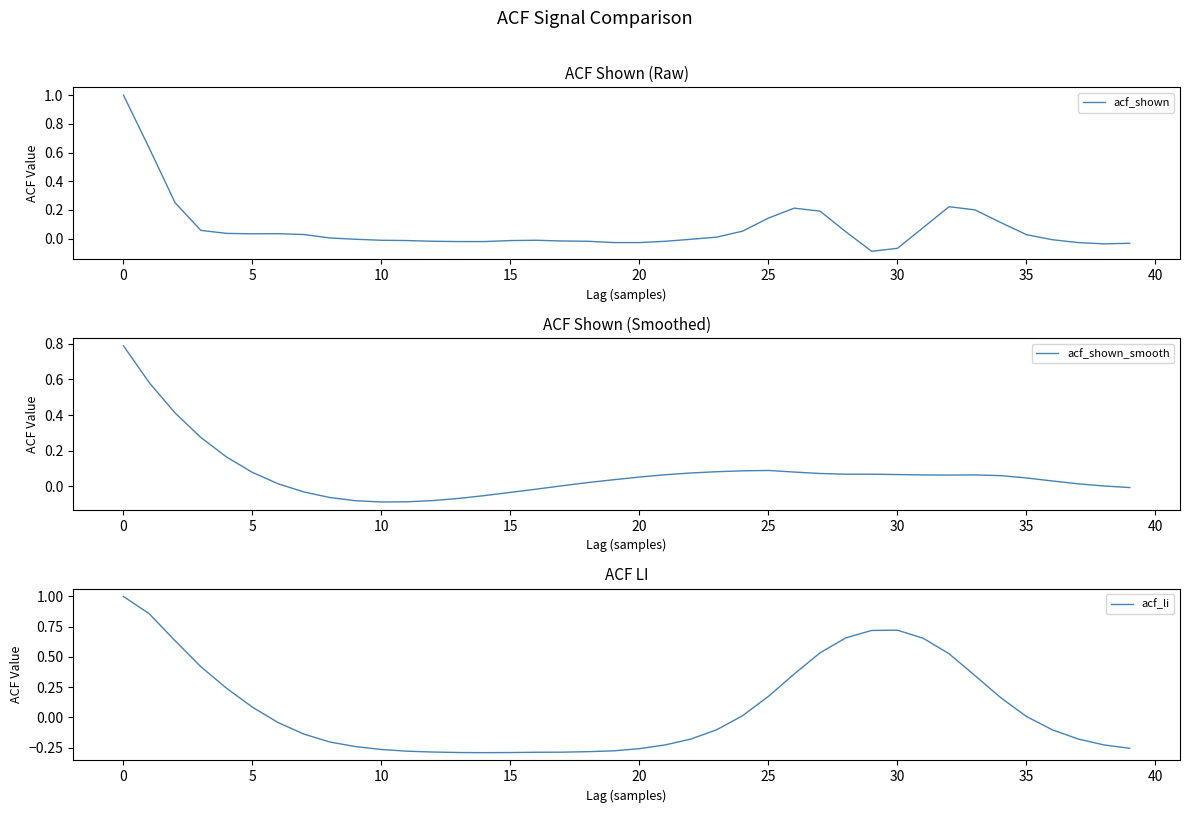

What is the maximum value for acf_shown?

1.0